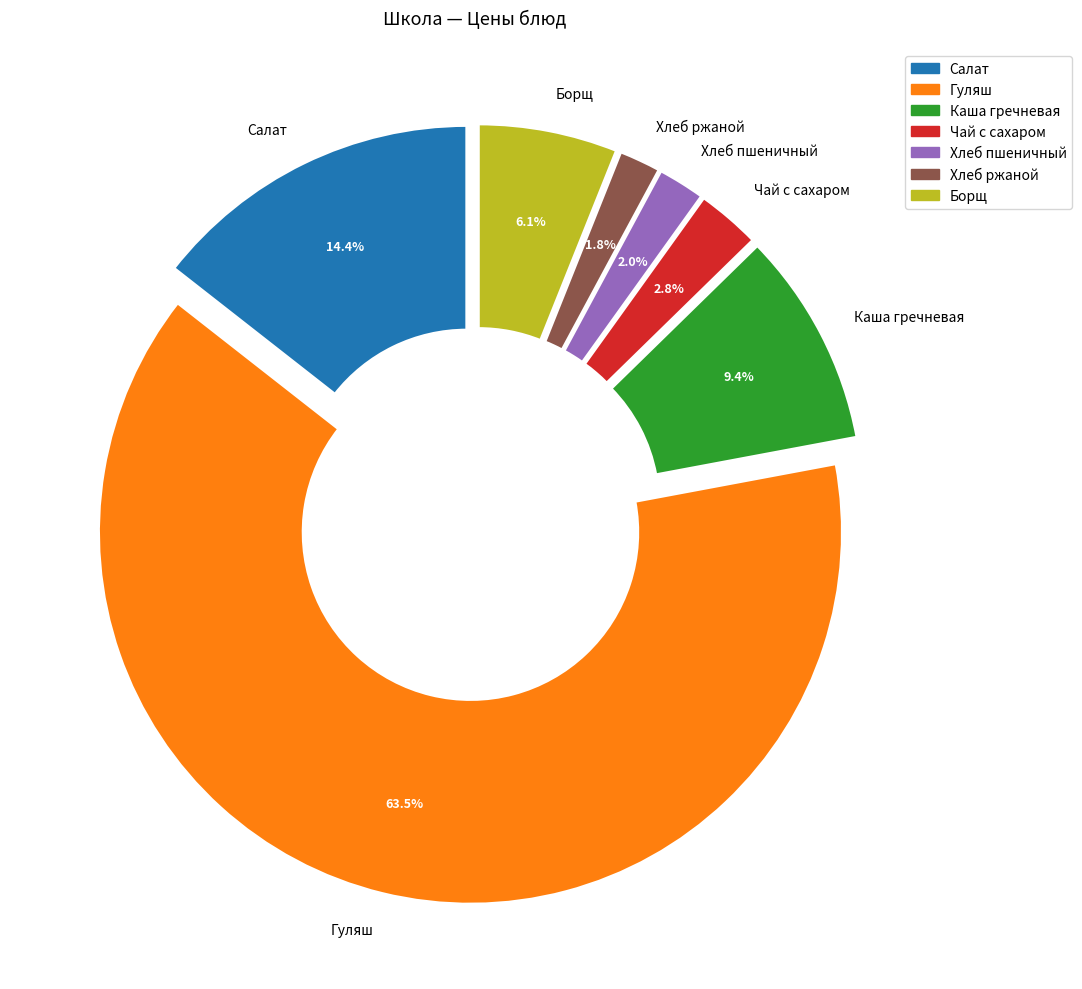

Which slice is the largest?

Гуляш